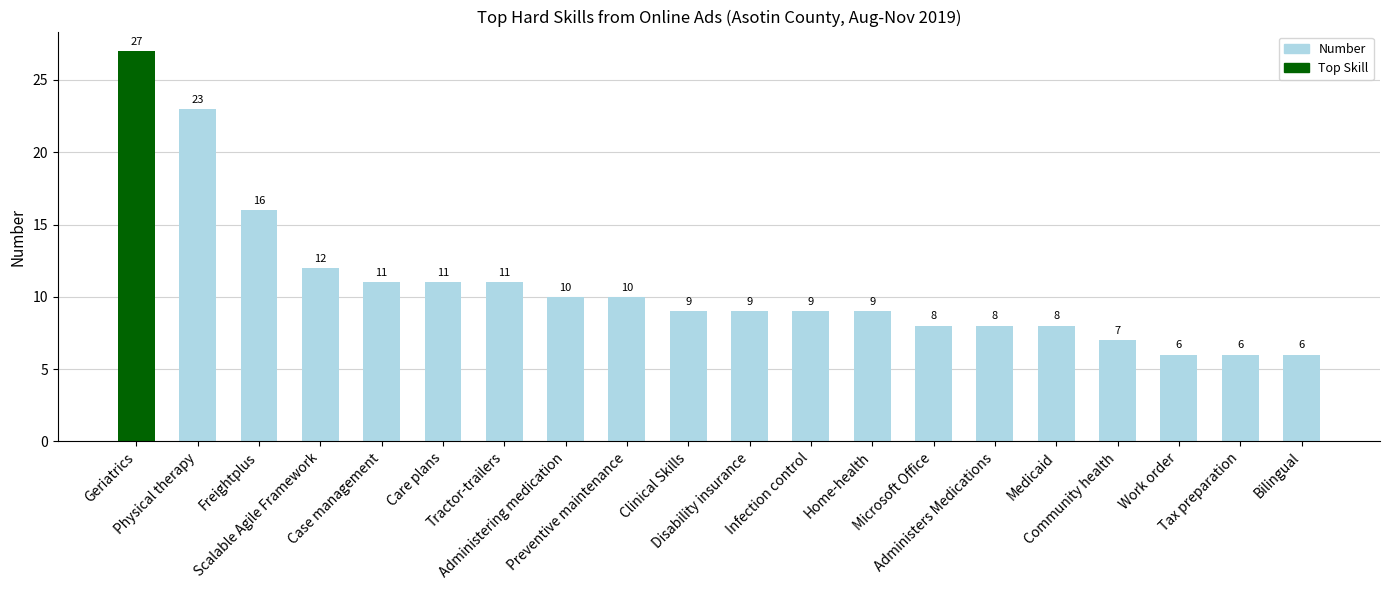

Reading left to right, list all the values displayed in this chart.

27	23	16	12	11	11	11	10	10	9	9	9	9	8	8	8	7	6	6	6